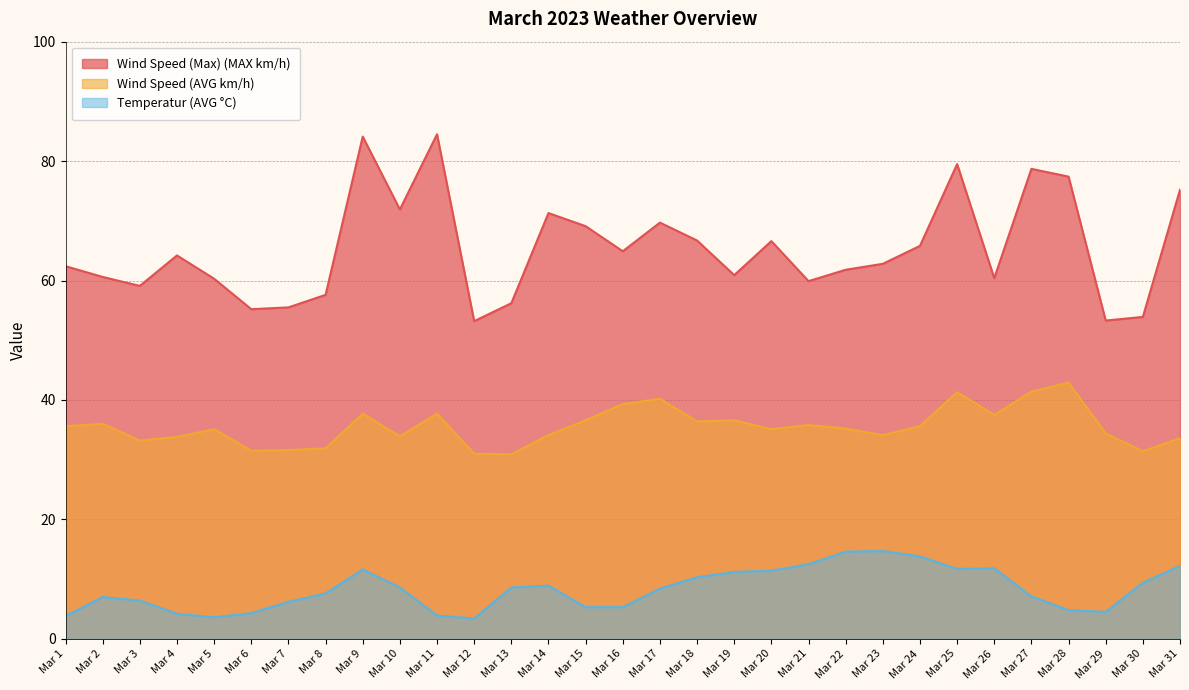

Which series has the widest spread of values?

Wind Speed (Max) (MAX km/h)